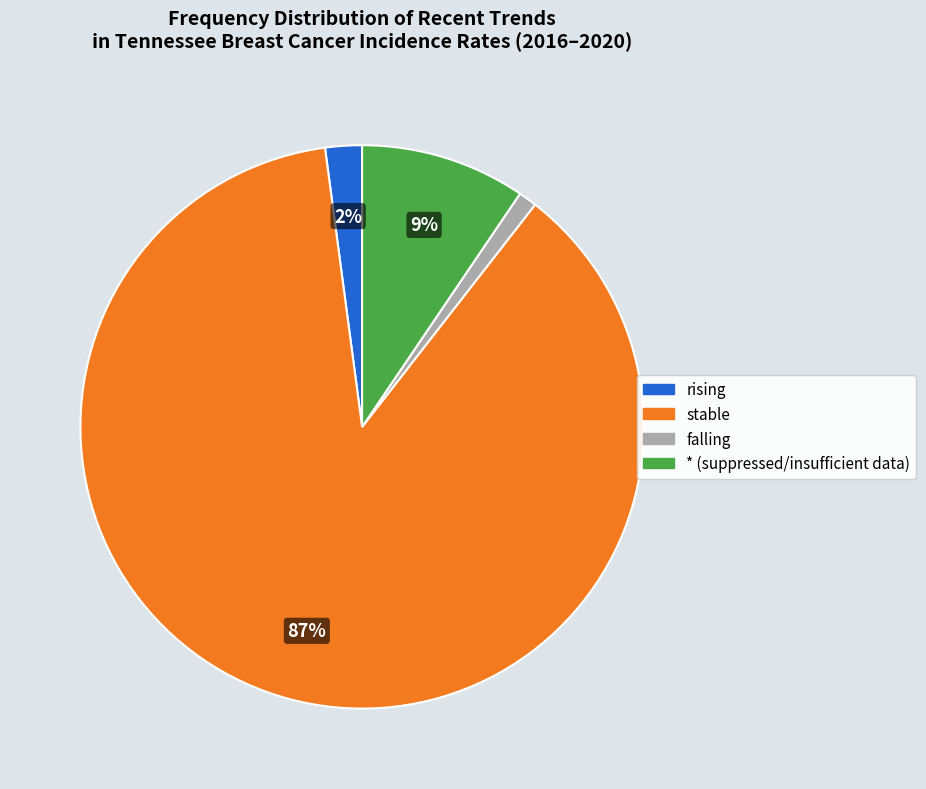

Which has a higher value, * or stable?

stable